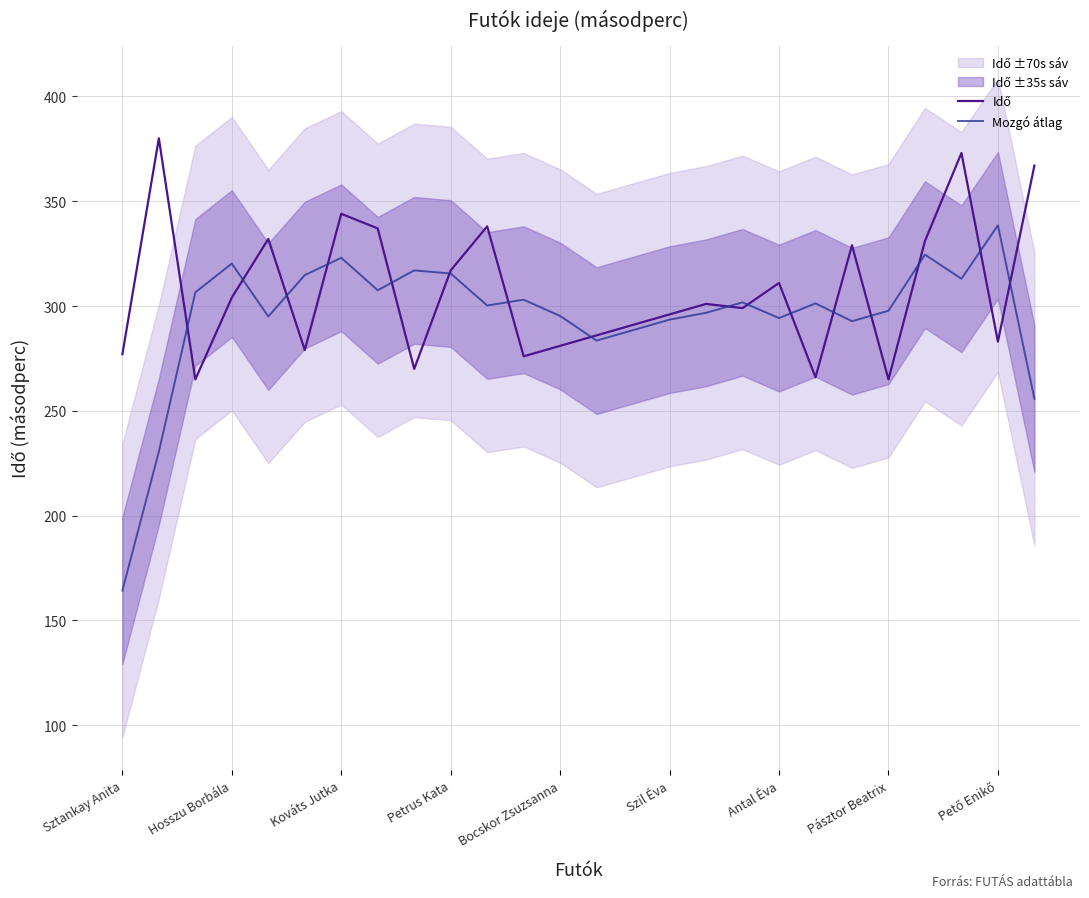

What is the sum of all Idő values?

7998.0